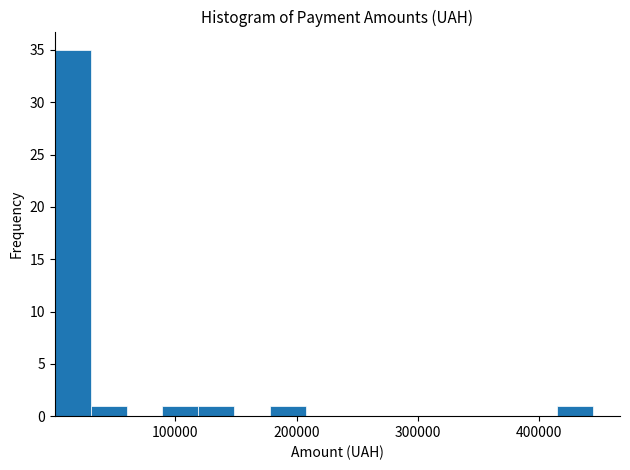

Around what value on the x-axis is the tallest bar? Give the approximate position of its centre, as read against the axis.

20000